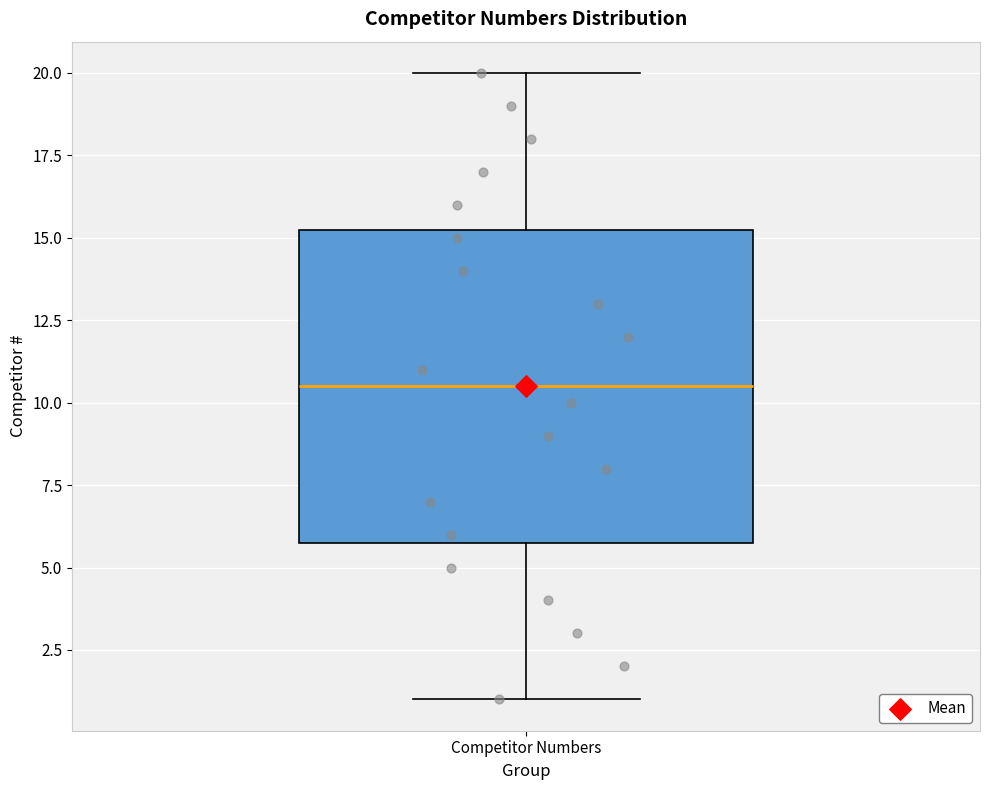

Transcribe this box plot: give where the median line is, the range the box spans, and where the two whiskers end, as read against the y-axis. The values are not printed on the chart, so give them approximately, as read against the axis.

median 10.5, box 6.0 to 15.5, whiskers 1.0 to 20.0